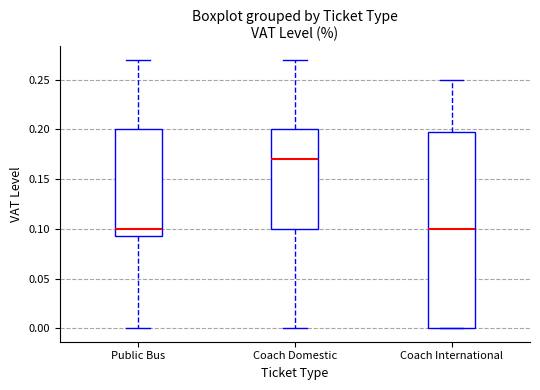

Which box has the highest median line?

Coach Domestic